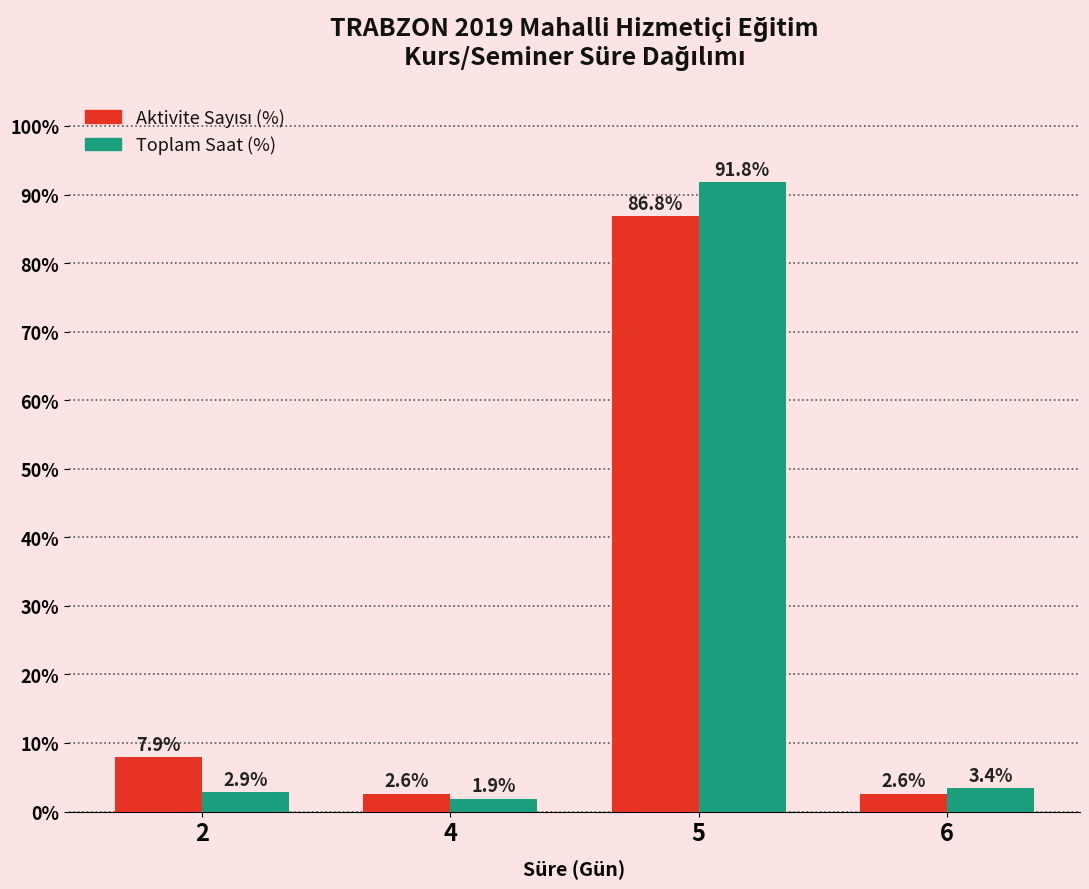

What is the value of the Toplam Saat (%) bar at the 2nd from the left?

1.9